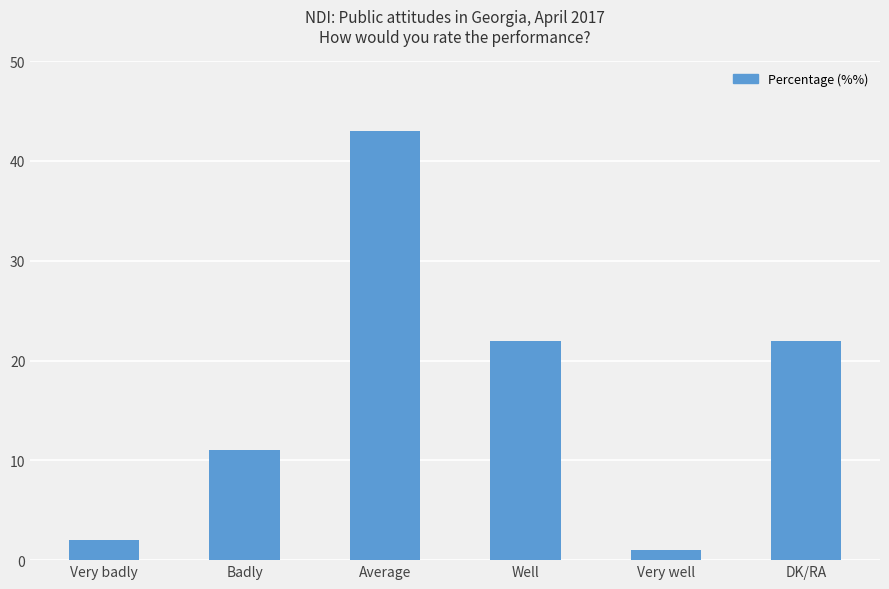

Is it true that the value at DK/RA is 7?

False